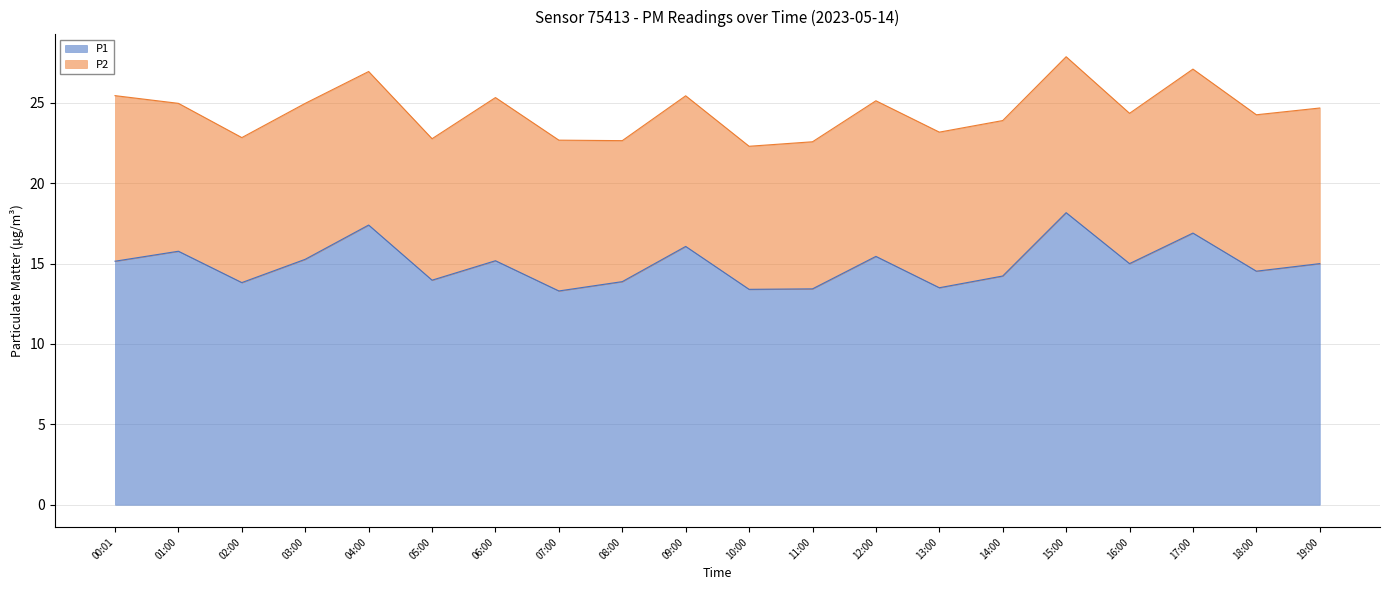

True or false: P1 has a value of 15.2 at 06:00.

True